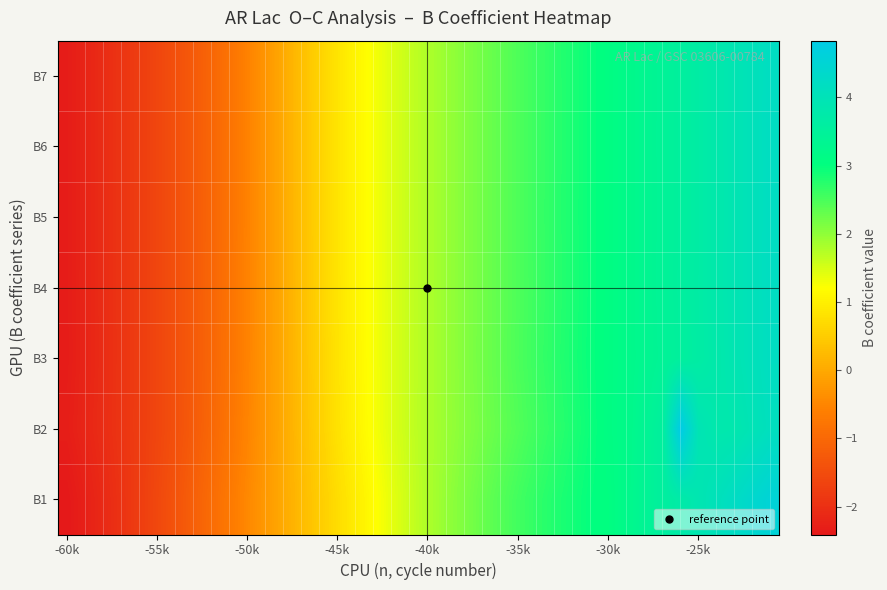

Rank the series by their maximum value, from highest to lowest.

B2, B1, B4, B6, B7, B5, B3